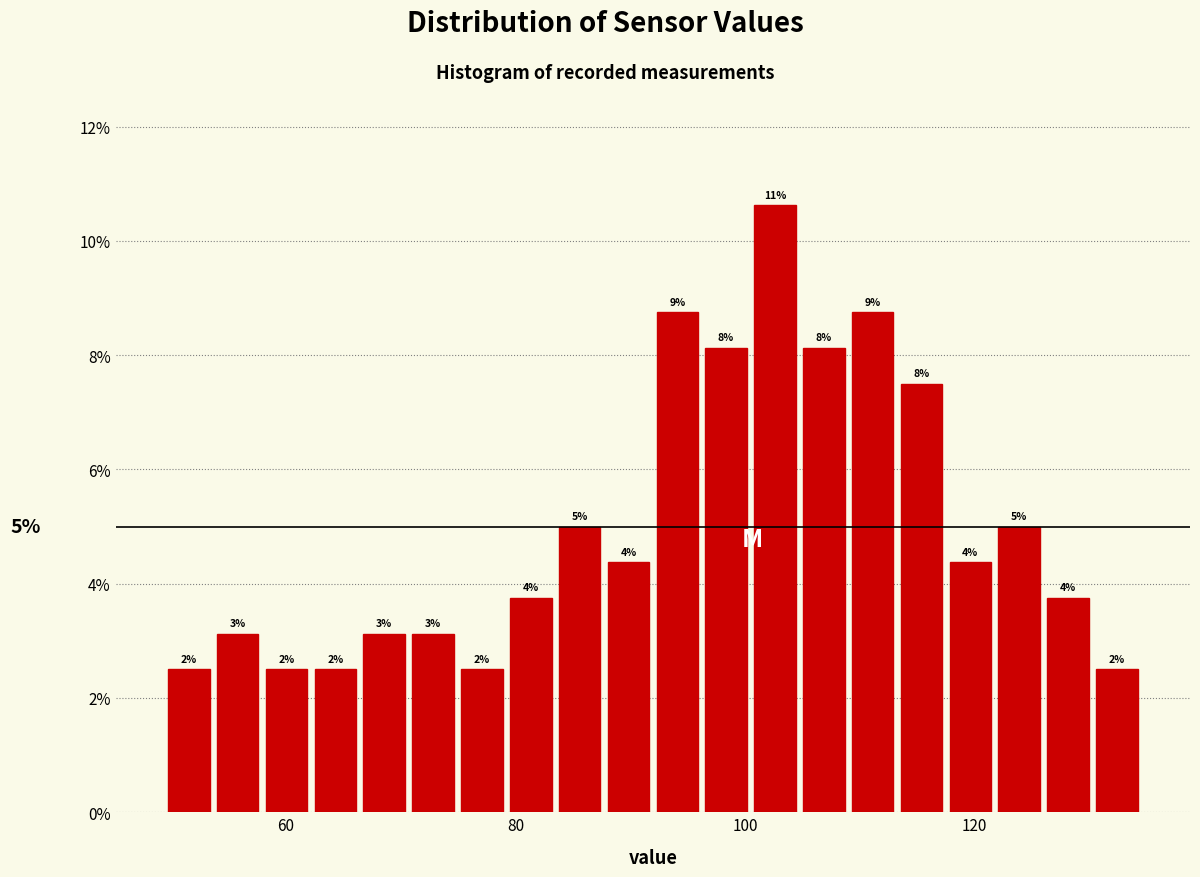

Around what value on the x-axis is the tallest bar? Give the approximate position of its centre, as read against the axis.

102